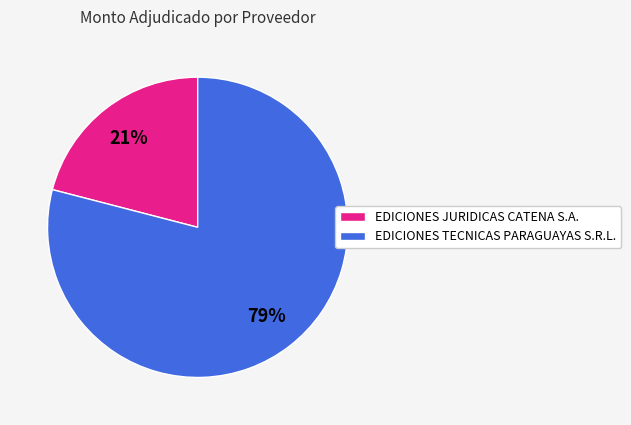

What percentage is the EDICIONES JURIDICAS CATENA S.A. slice, to the nearest percent?

21%